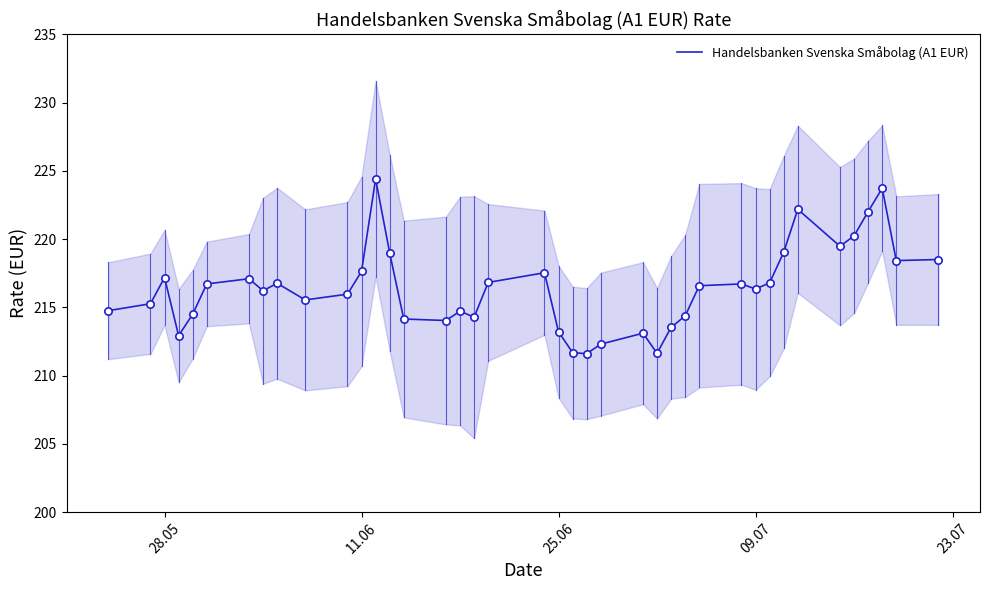

The value of Handelsbanken Svenska Småbolag (A1 EUR) at 25.06 is 148.2. True or false?

False